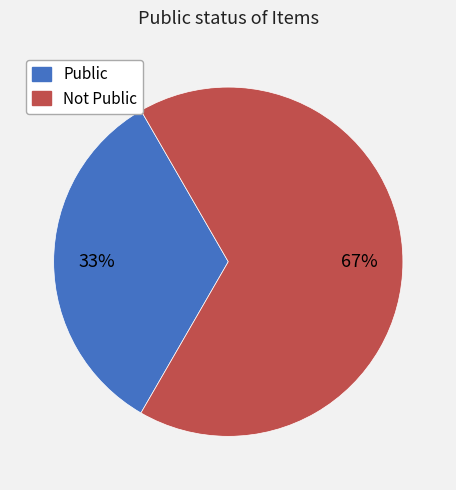

How many slices are in this pie chart?

2